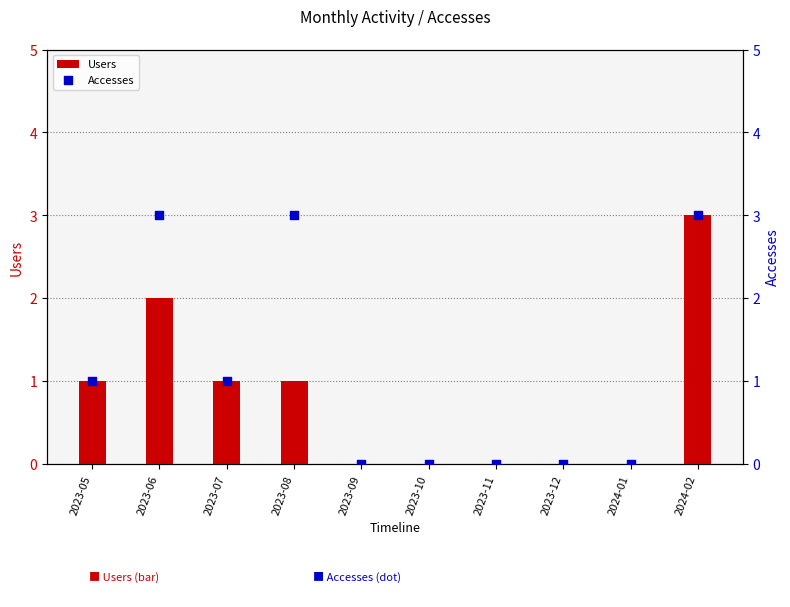

What are all the series names shown in the legend?

Users, Accesses